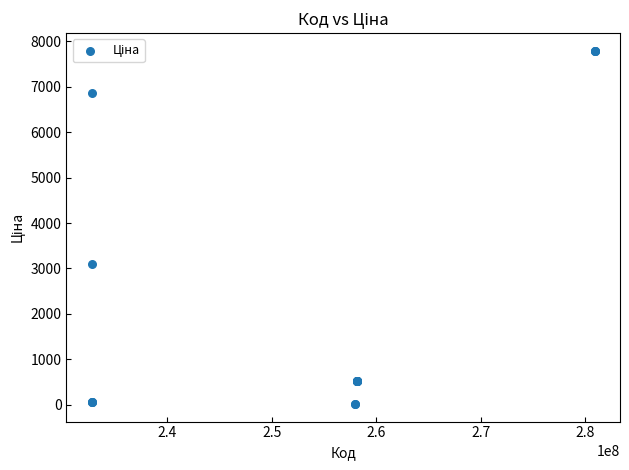

What Y value in the scatter plot is closest to 3904?

3091.2